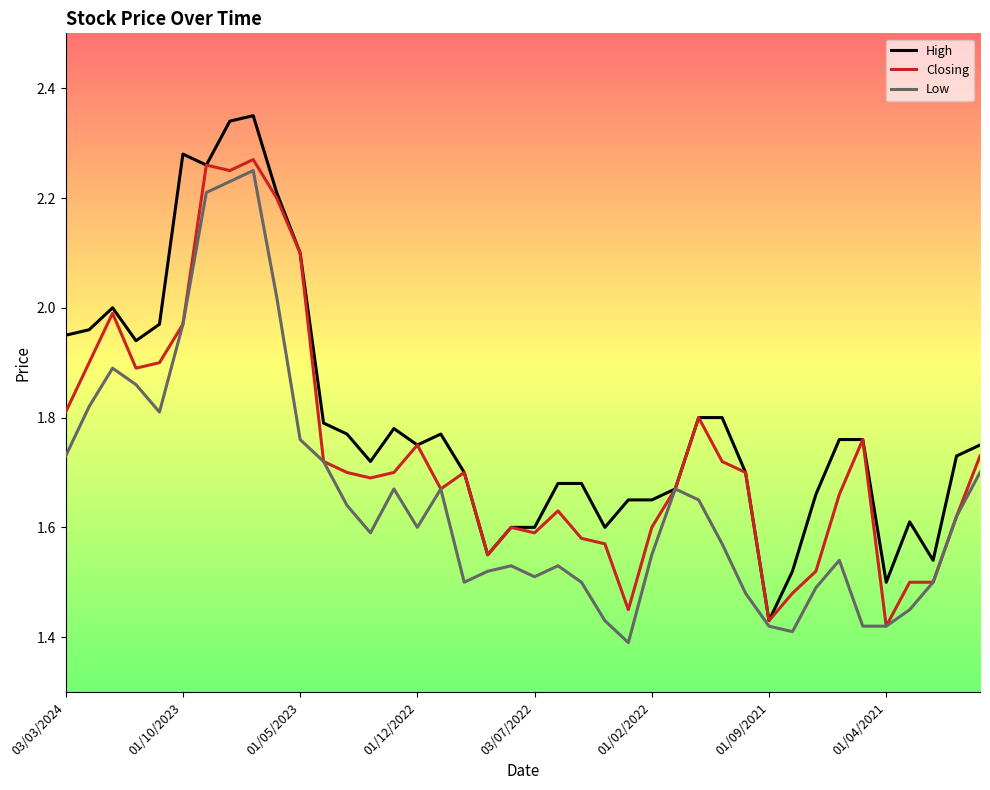

What is the difference between the second highest and second lowest values in the Closing series?

0.8